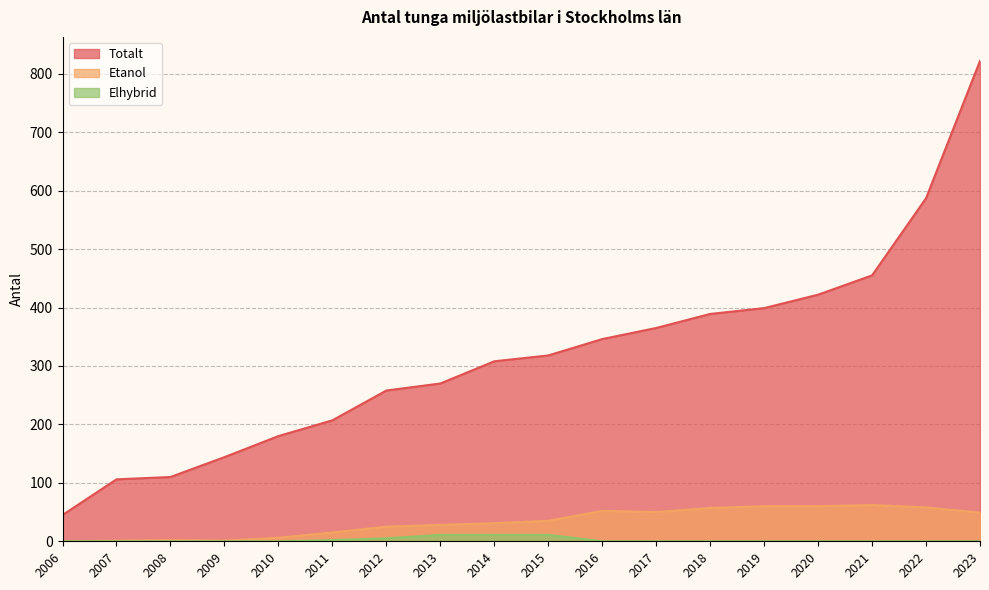

How many data points in Elhybrid are above 0?

5